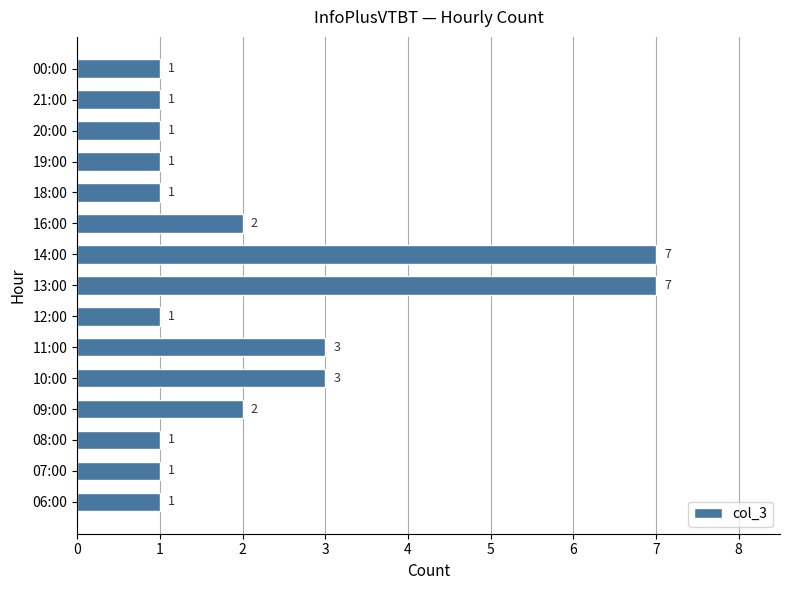

How many data points does each series have?

15